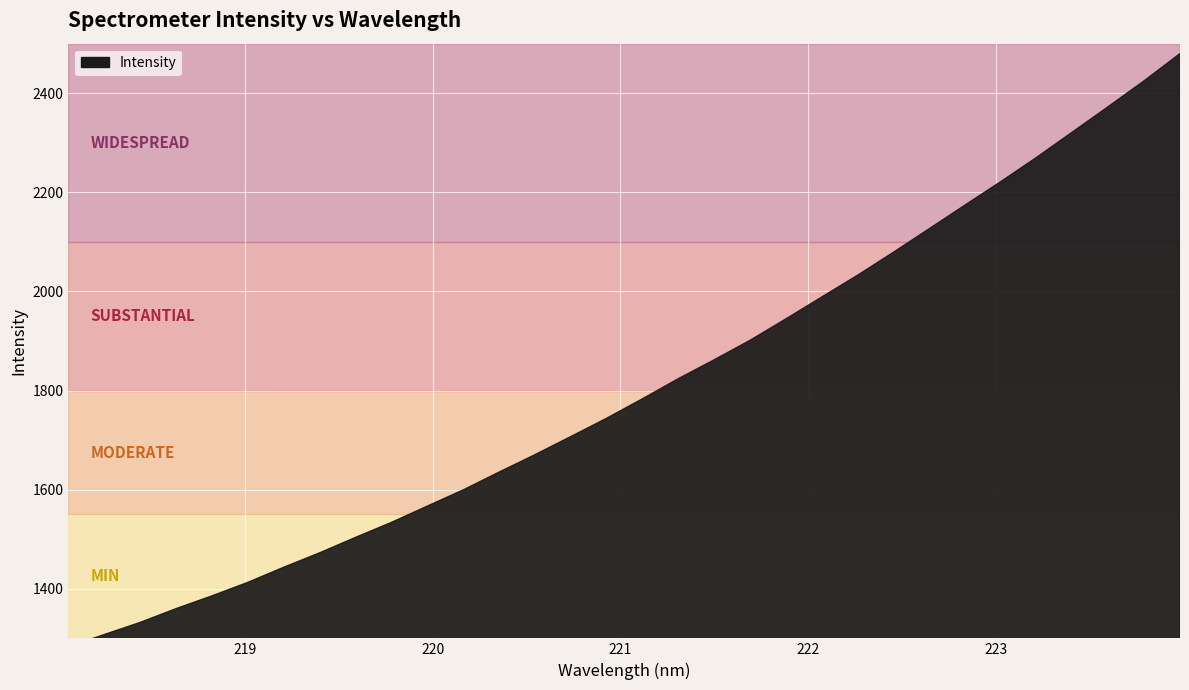

True or false: the data has more than 0 interior local peaks.

False